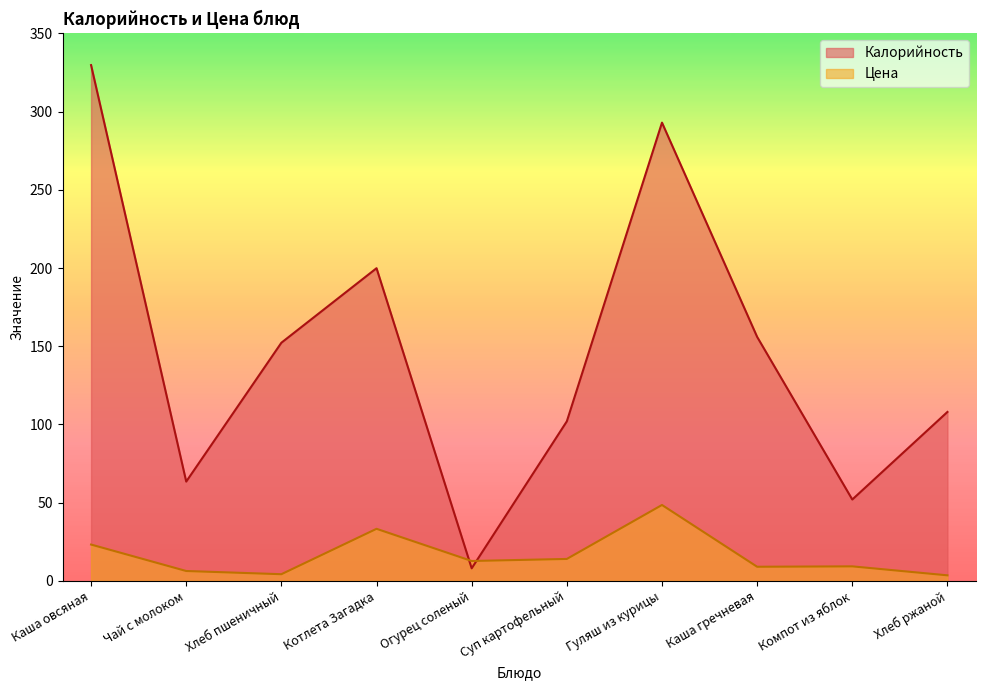

True or false: Цена has a value of 3.5 at Хлеб ржаной.

True